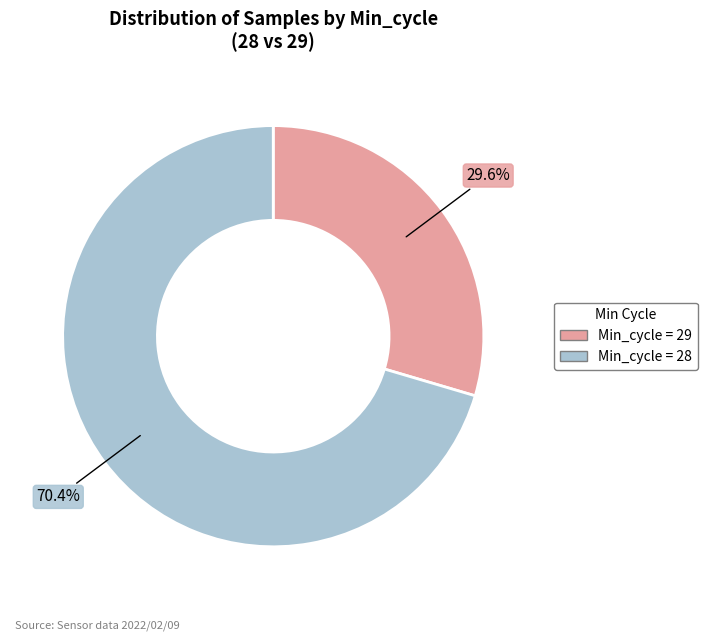

Does any single category account for the majority?

Yes